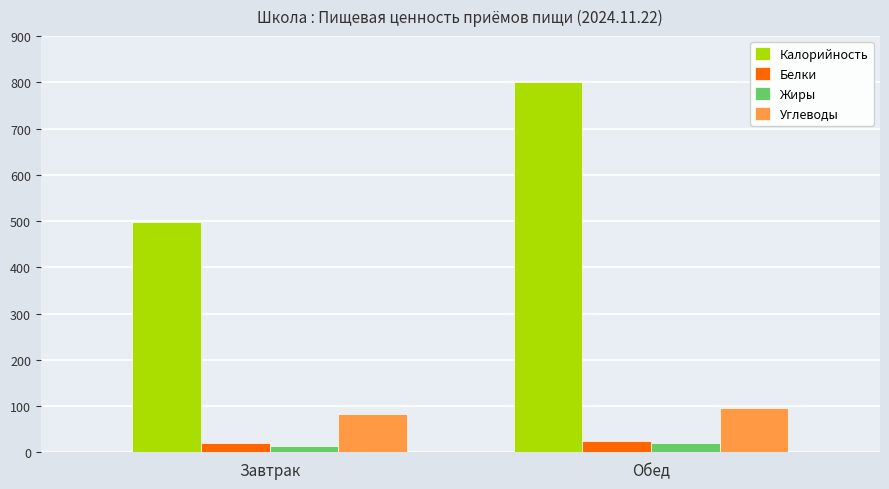

Where does the Белки series first go above 24?

Обед